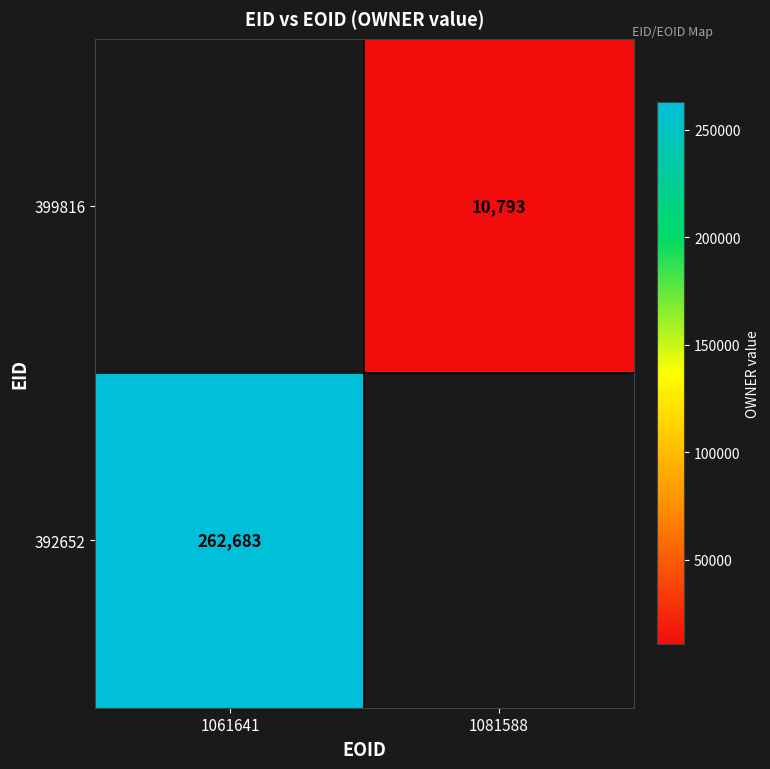

Which label corresponds to the largest value in the chart?

1061641